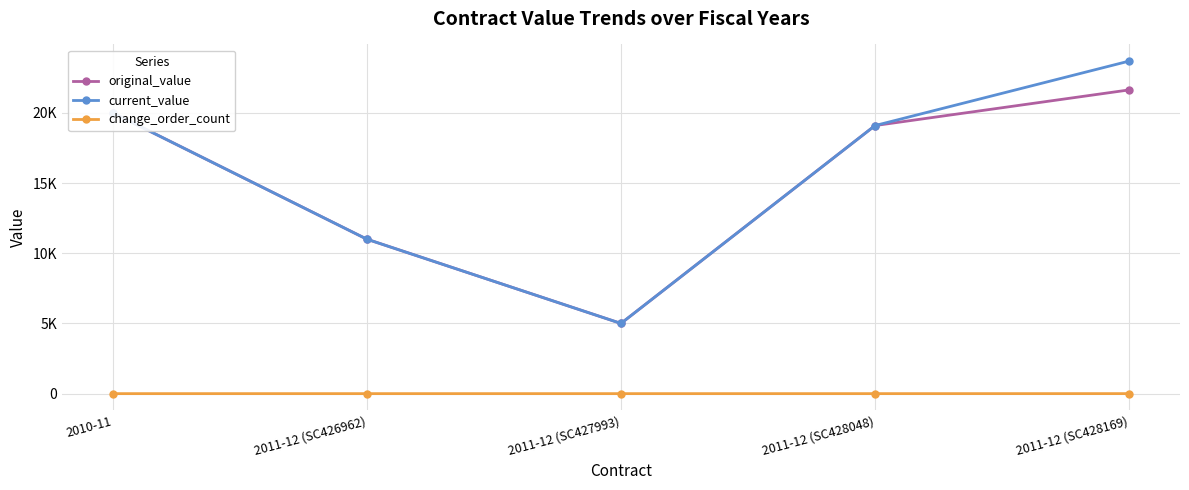

What are all the series names shown in the legend?

original_value, current_value, change_order_count